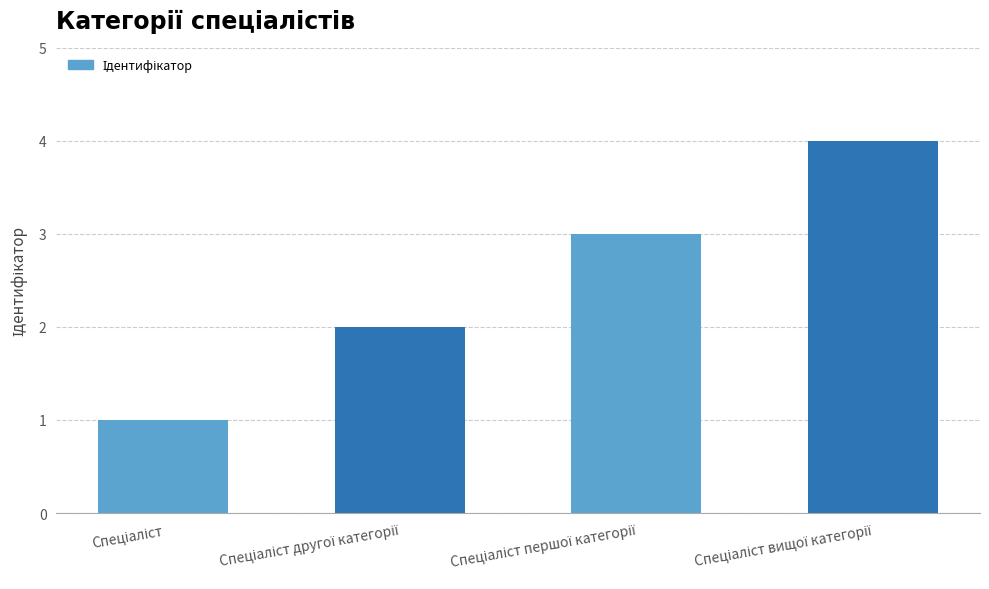

What is the sum of all values?

10